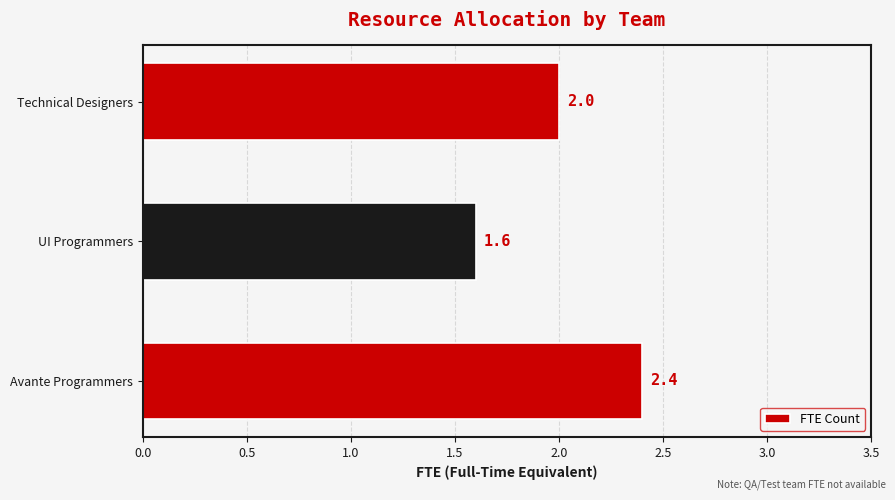

What is the sum of all values?

6.0